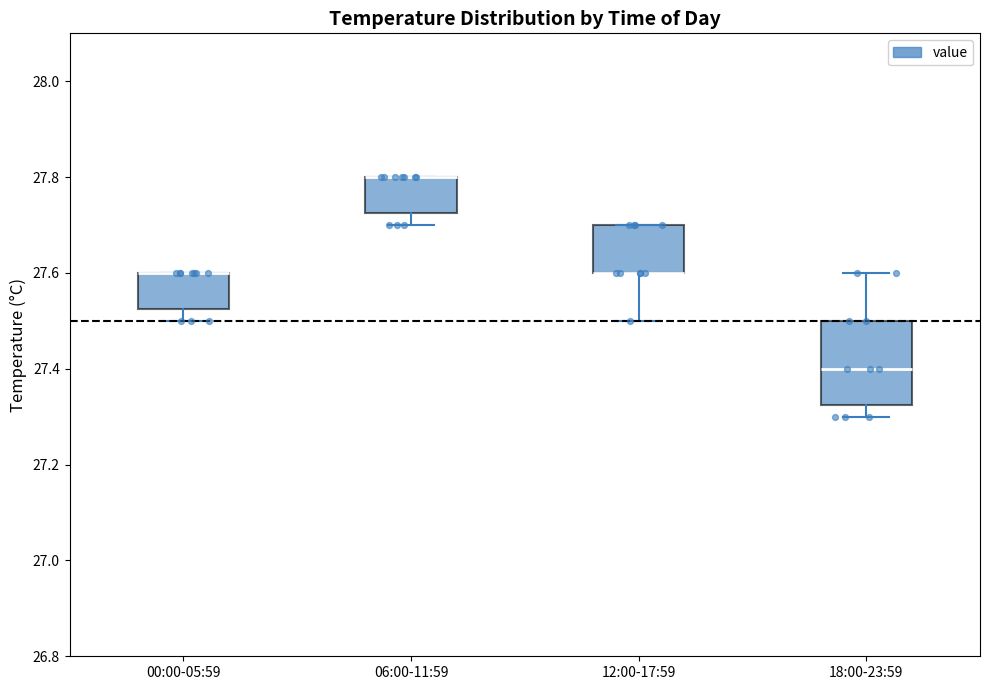

Reading left to right, transcribe this box plot: for each box, give where its median line is, the range the box spans, and where its two whiskers end, as read against the y-axis. The values are not printed on the chart, so give them approximately, as read against the axis.

00:00-05:59: median 27.60 (drawn on the box's upper edge), box 27.52 to 27.60, whiskers 27.50 to 27.60
06:00-11:59: median 27.80 (drawn on the box's upper edge), box 27.72 to 27.80, whiskers 27.70 to 27.80
12:00-17:59: median 27.60 (drawn on the box's lower edge), box 27.60 to 27.70, whiskers 27.50 to 27.70
18:00-23:59: median 27.40, box 27.32 to 27.50, whiskers 27.30 to 27.60